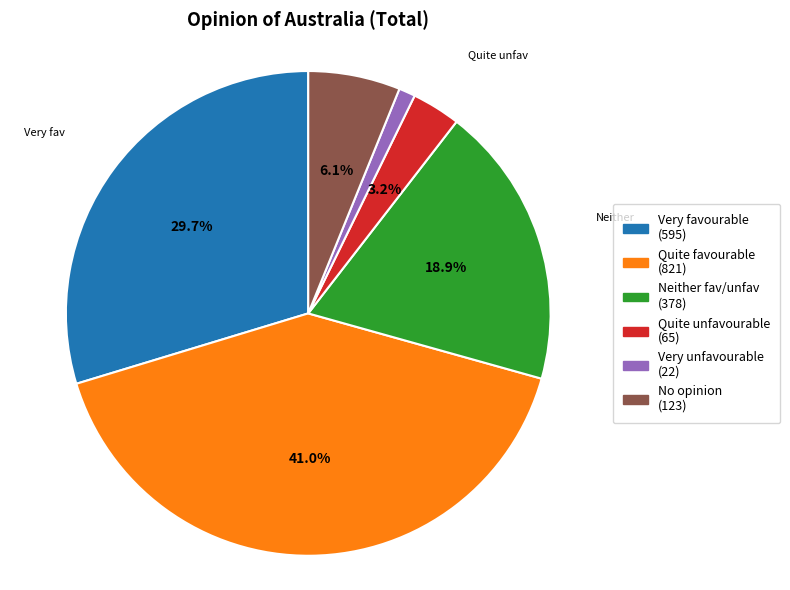

Is there any slice that represents more than half of the pie?

No